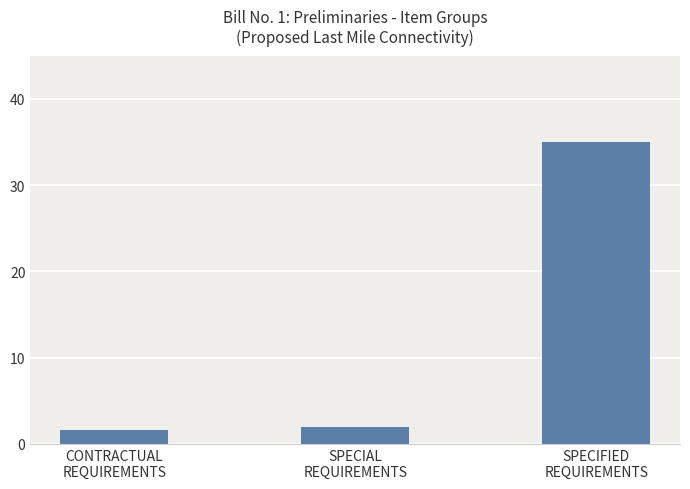

Does the chart contain stacked bars?

No